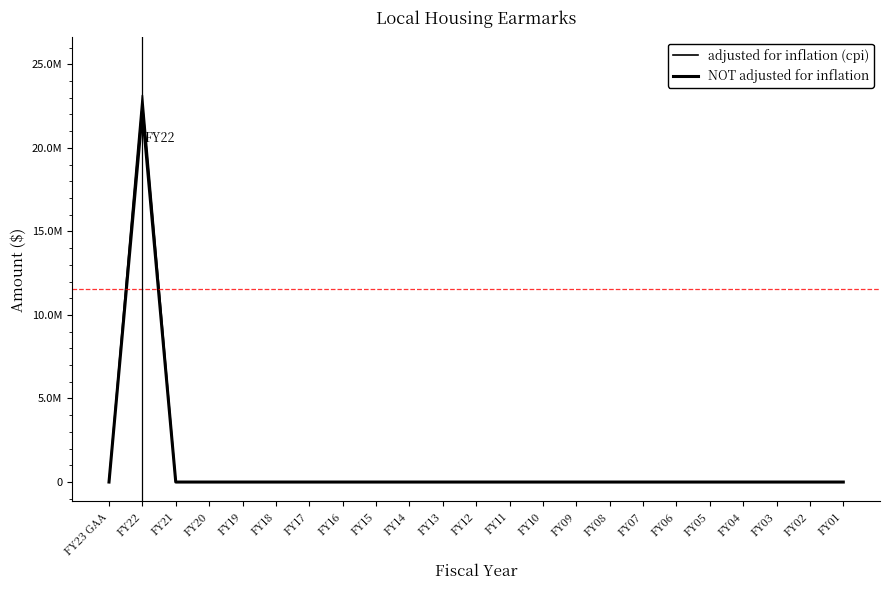

Is it true that NOT adjusted for inflation equals 0 at FY20?

True